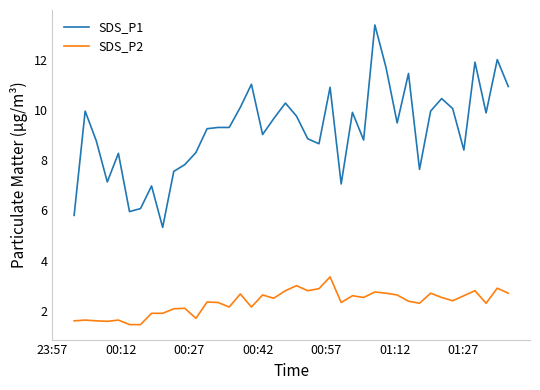

What is the maximum value shown in the chart?

13.4